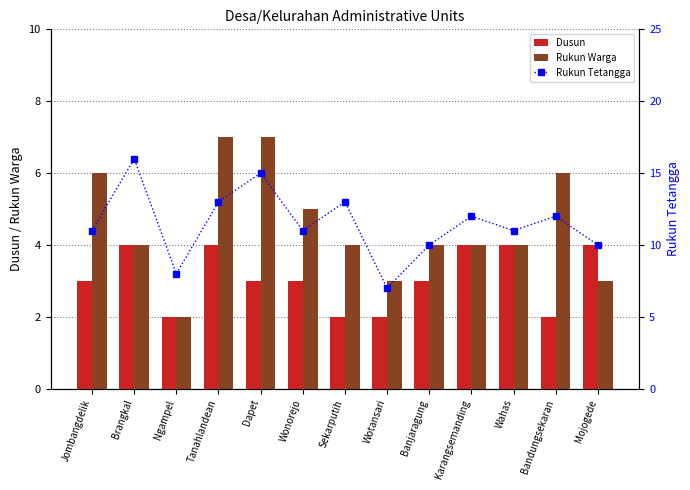

At how many categories does at least one series exceed 4?

13